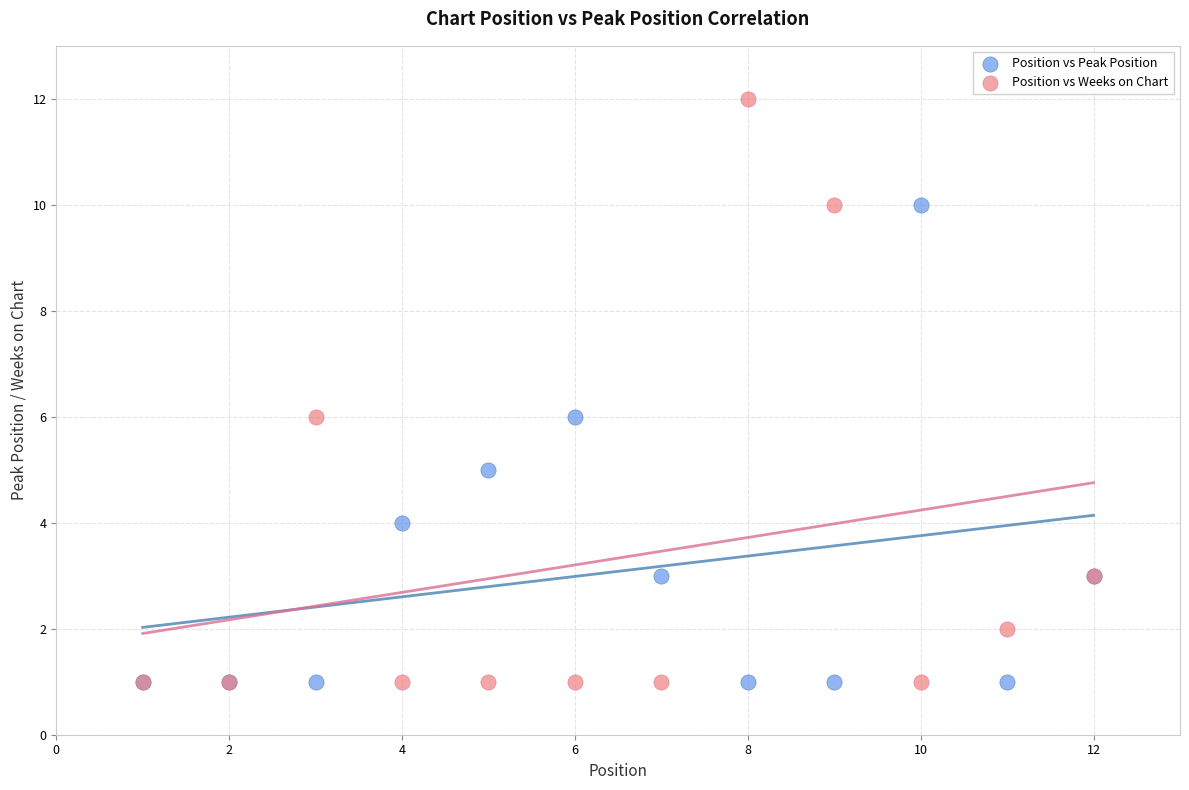

What are all the series names shown in the legend?

Position vs Peak Position, Position vs Weeks on Chart